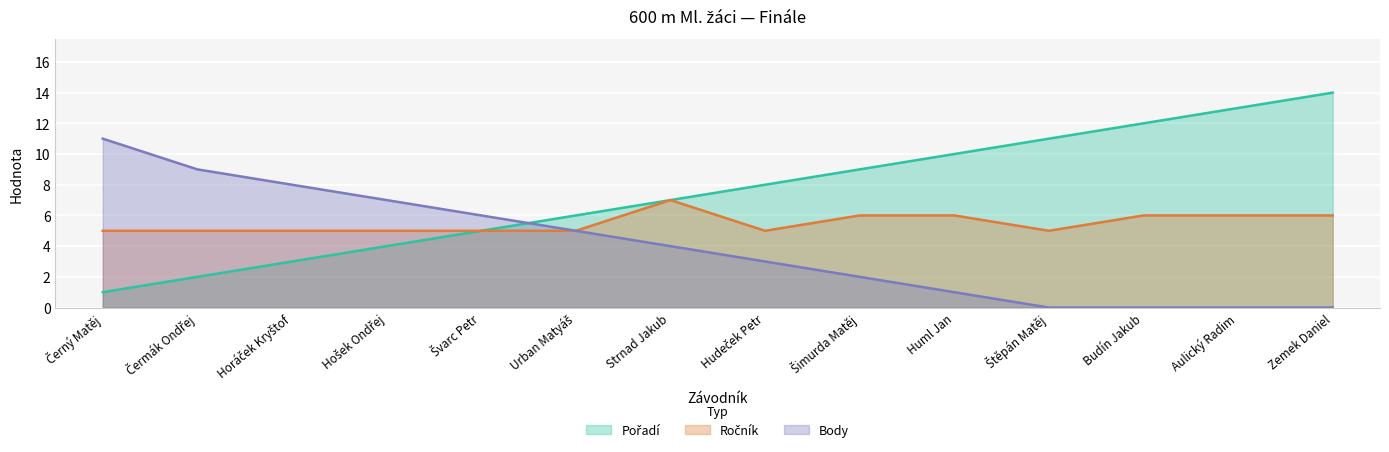

What are all the series names shown in the legend?

Pořadí, Ročník, Body